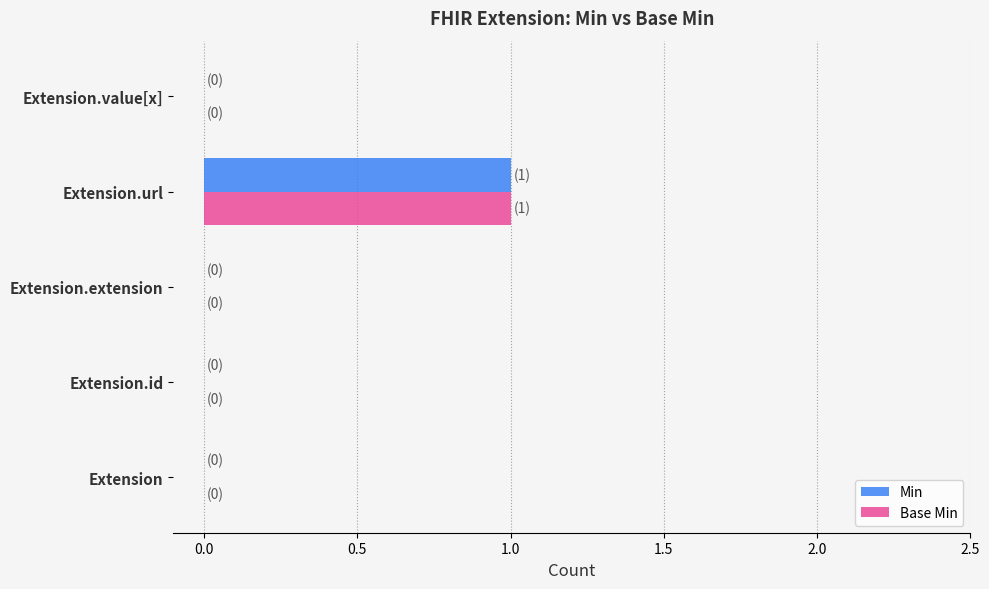

What are all the series names shown in the legend?

Min, Base Min